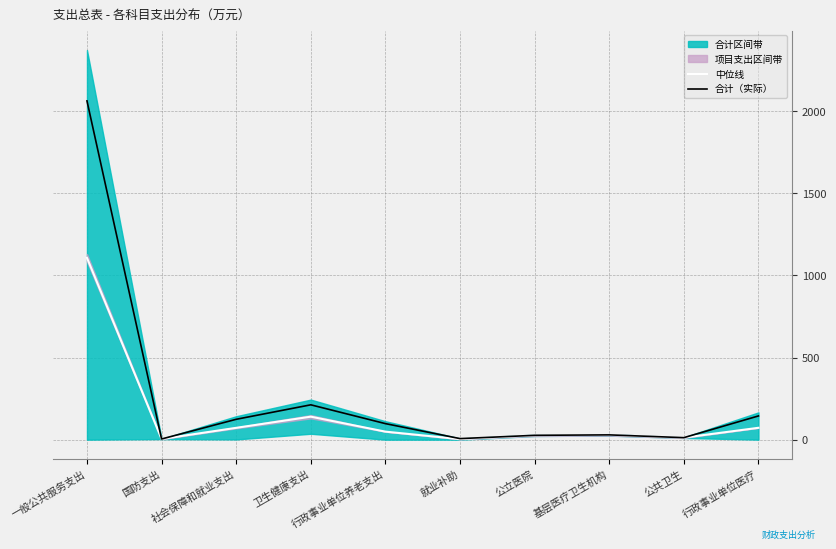

How many data points in 合计（实际） are above 97?

5